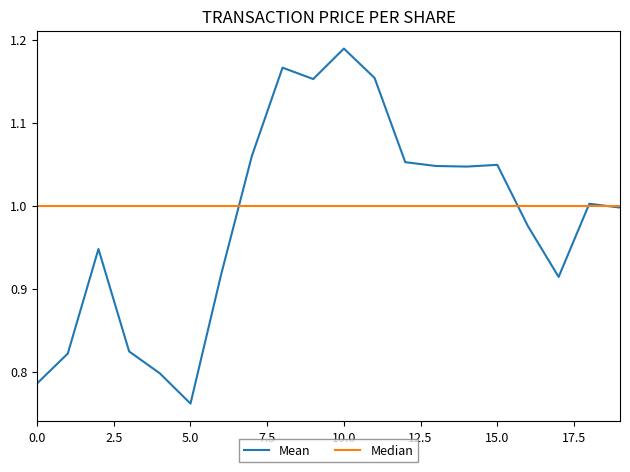

How many lines are shown in the chart?

2